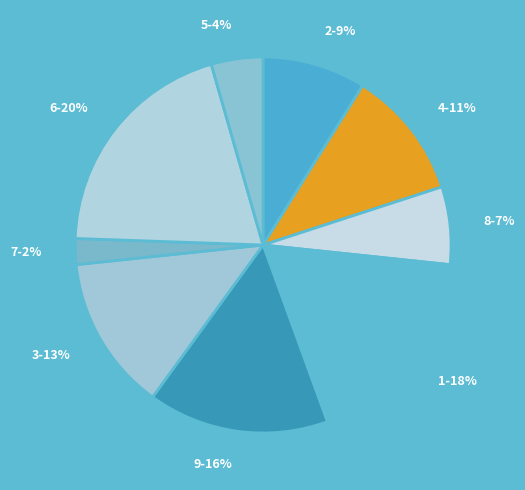

Between 9-16% and 1-18%, which is larger?

1-18%